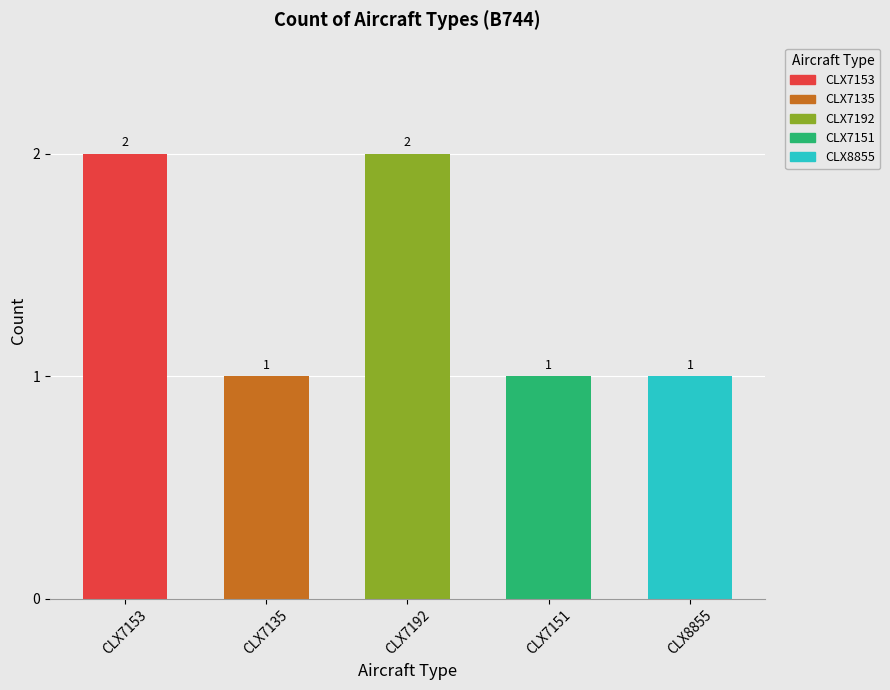

Are the bars horizontal?

No